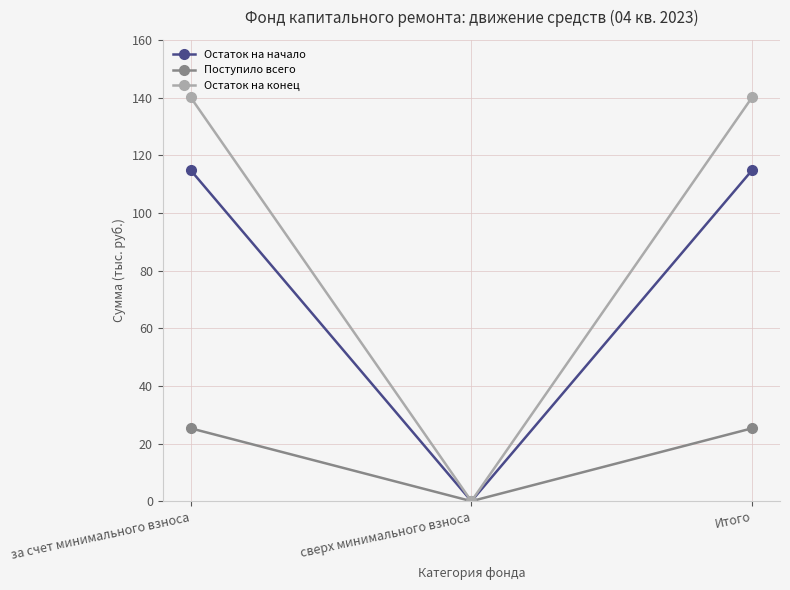

The Остаток на начало series shows 75.5 at за счет минимального взноса. True or false?

False